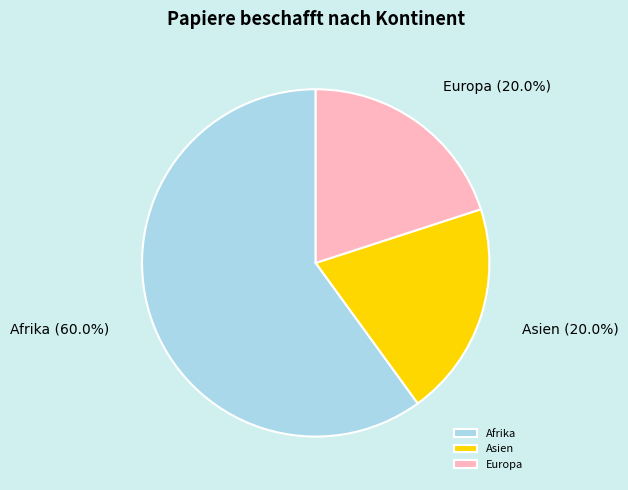

Which category has the biggest portion of the pie?

Afrika